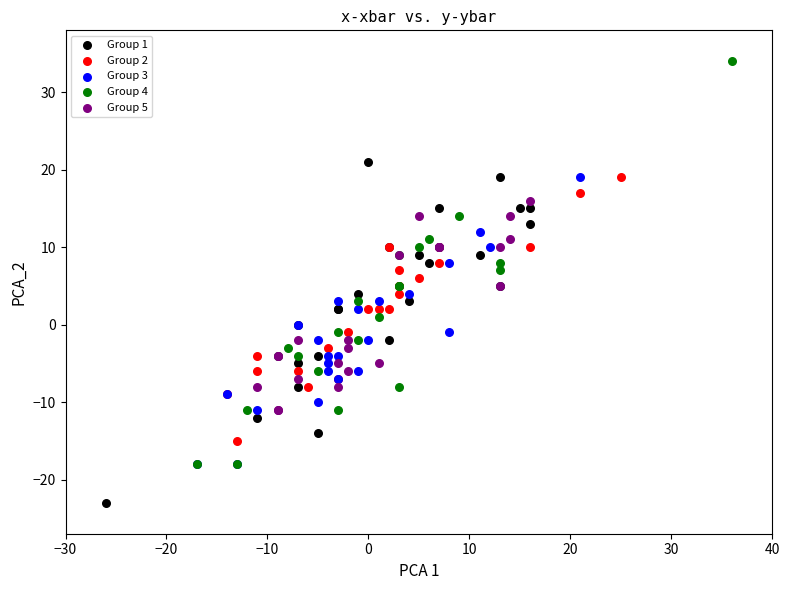

Which series contains the highest Y value?

Group 4